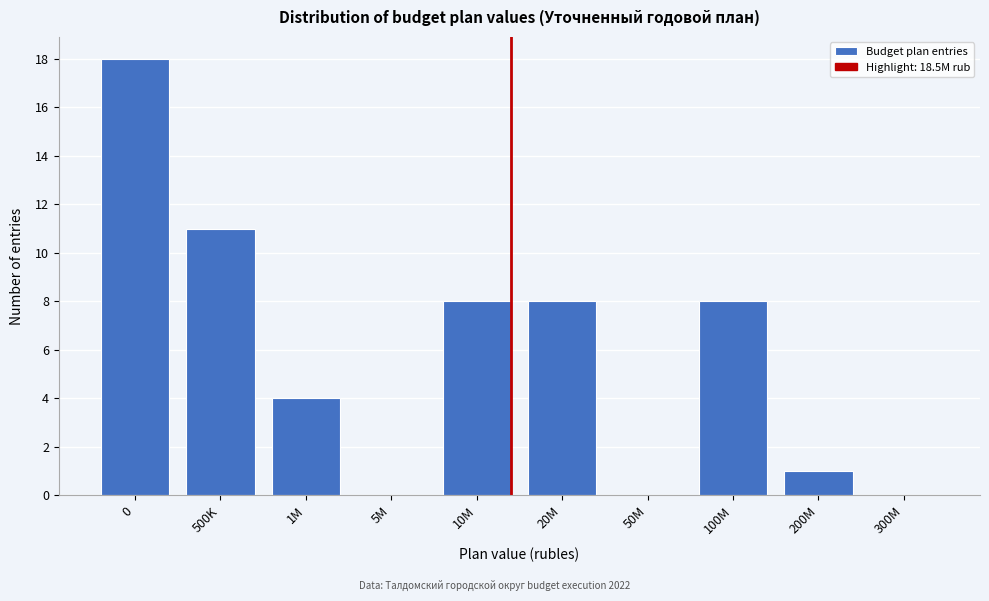

Reading left to right, what are all the values shown in this chart?

0=18	500K=11	1M=4	5M=0	10M=8	20M=8	50M=0	100M=8	200M=1	300M=0